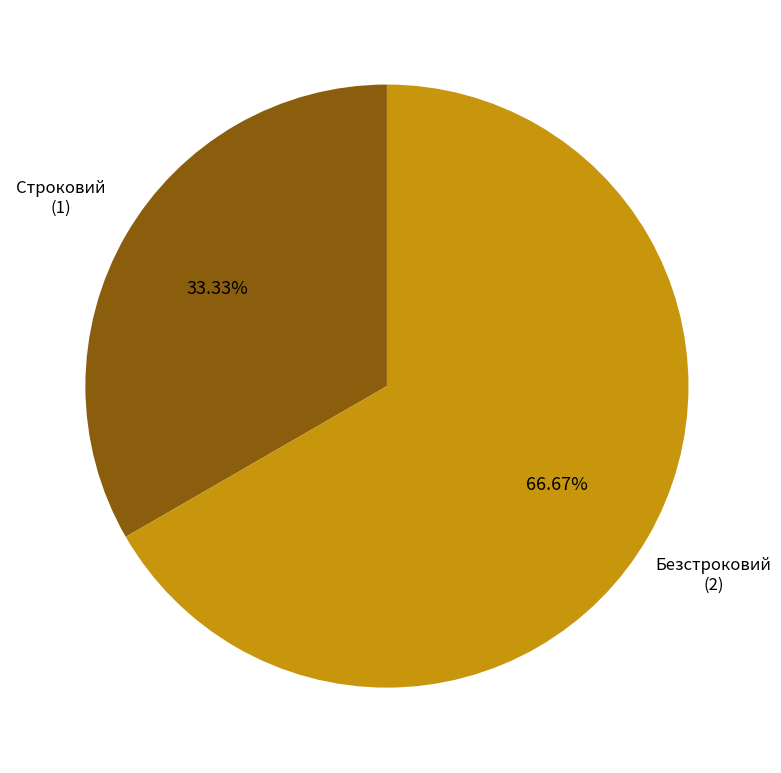

Between Строковий and Безстроковий, which is larger?

Безстроковий